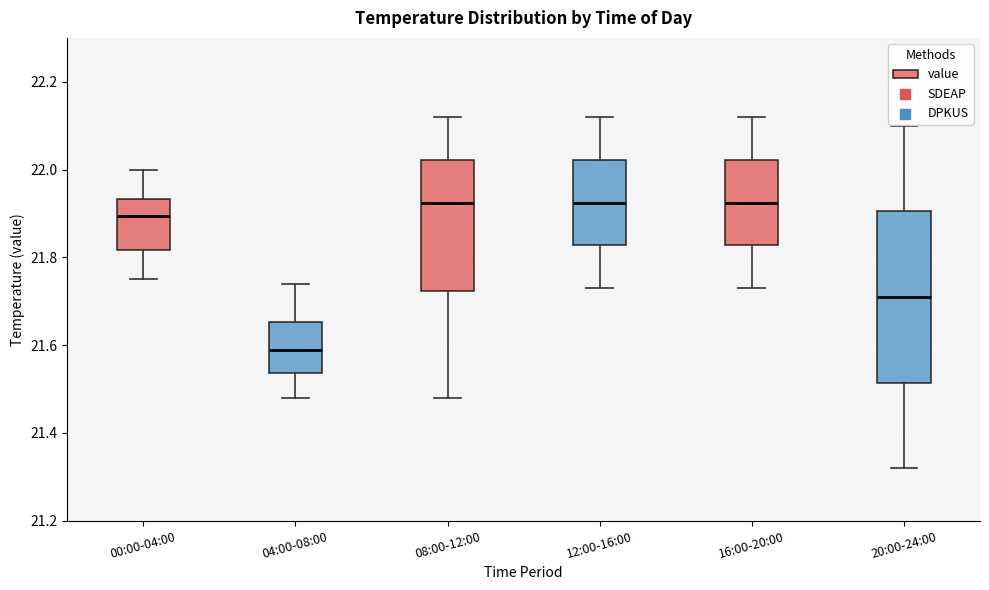

Reading left to right, transcribe this box plot: for each box, give where its median line is, the range the box spans, and where its two whiskers end, as read against the y-axis. The values are not printed on the chart, so give them approximately, as read against the axis.

00:00-04:00: median 21.90, box 21.82 to 21.94, whiskers 21.76 to 22.00
04:00-08:00: median 21.60, box 21.54 to 21.66, whiskers 21.48 to 21.74
08:00-12:00: median 21.92, box 21.72 to 22.02, whiskers 21.48 to 22.12
12:00-16:00: median 21.92, box 21.82 to 22.02, whiskers 21.74 to 22.12
16:00-20:00: median 21.92, box 21.82 to 22.02, whiskers 21.74 to 22.12
20:00-24:00: median 21.72, box 21.52 to 21.90, whiskers 21.32 to 22.10